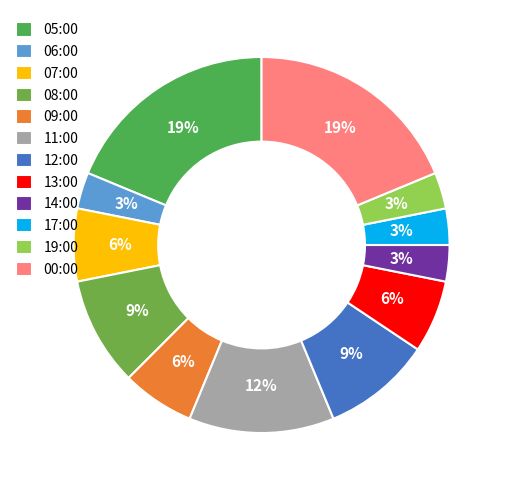

Which has a higher value, 13:00 or 06:00?

13:00